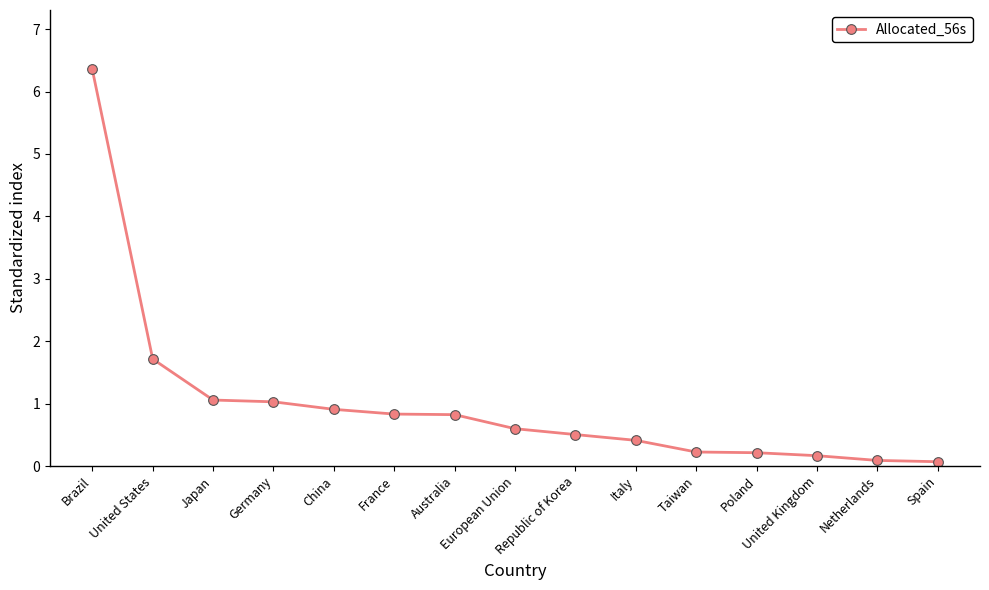

True or false: the data shows 1.0 at Germany.

True